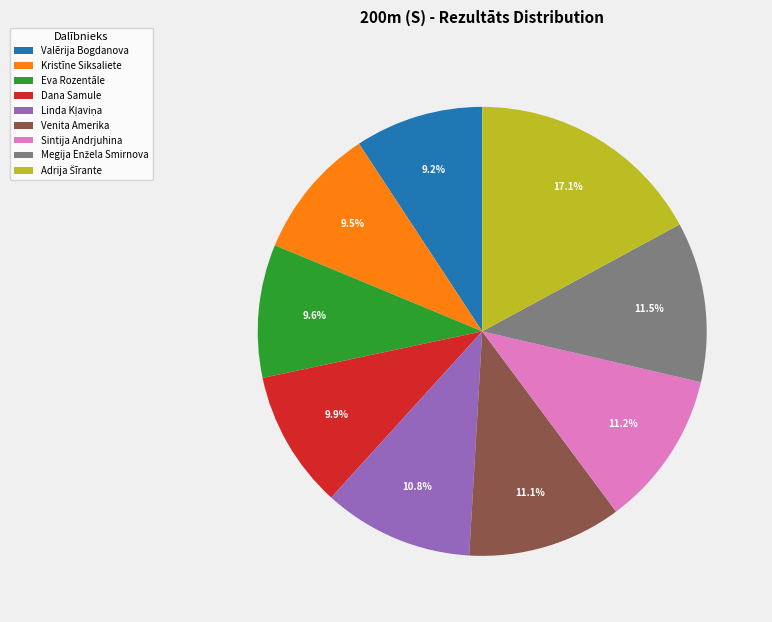

Is it true that Sintija Andrjuhina is 21% of the pie?

False